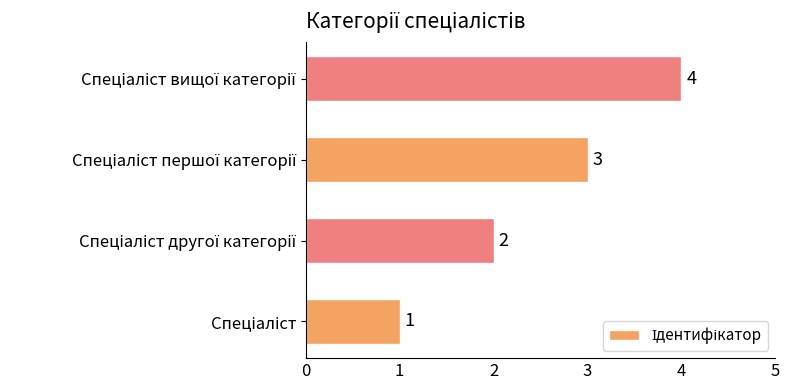

What is the difference between the maximum and minimum values?

3